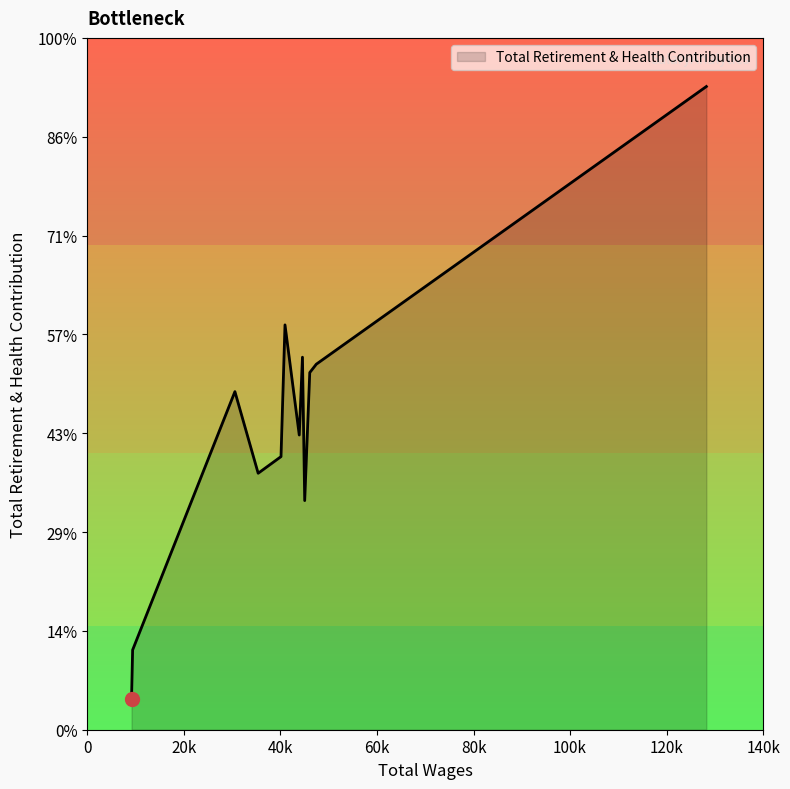

Is this an area chart (filled region under the line)?

Yes